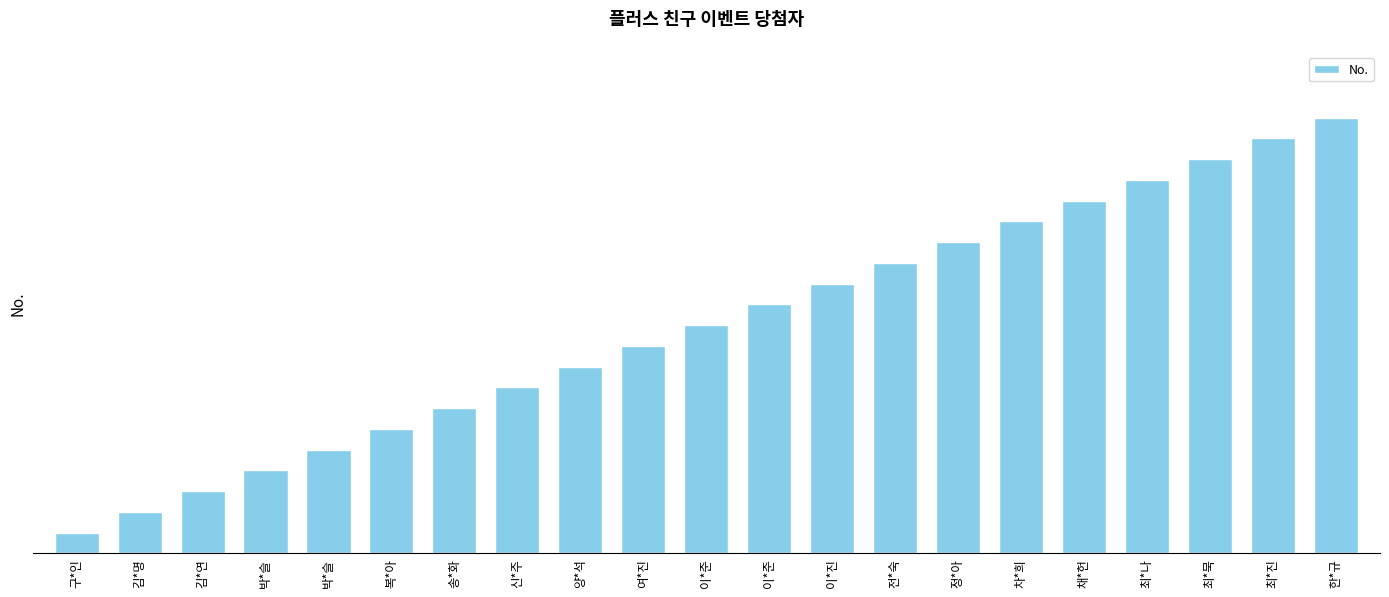

Which category has the highest value across all series?

한*규